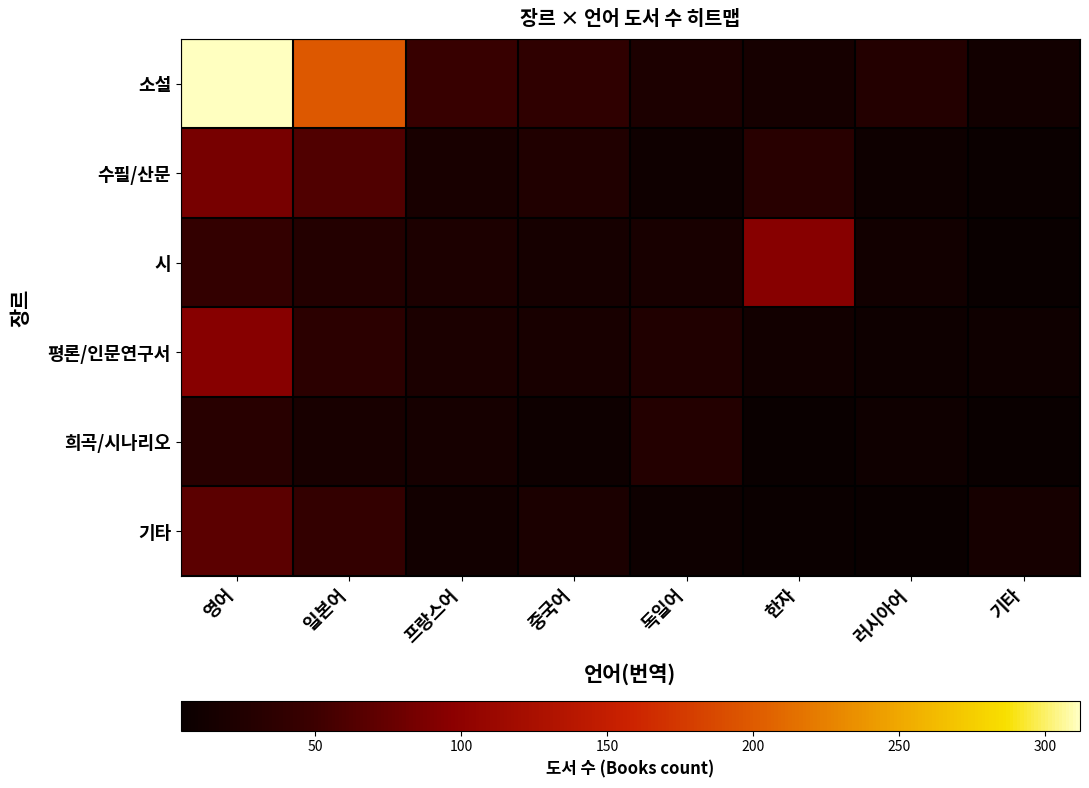

Which has a higher value, 기타 or 영어?

영어